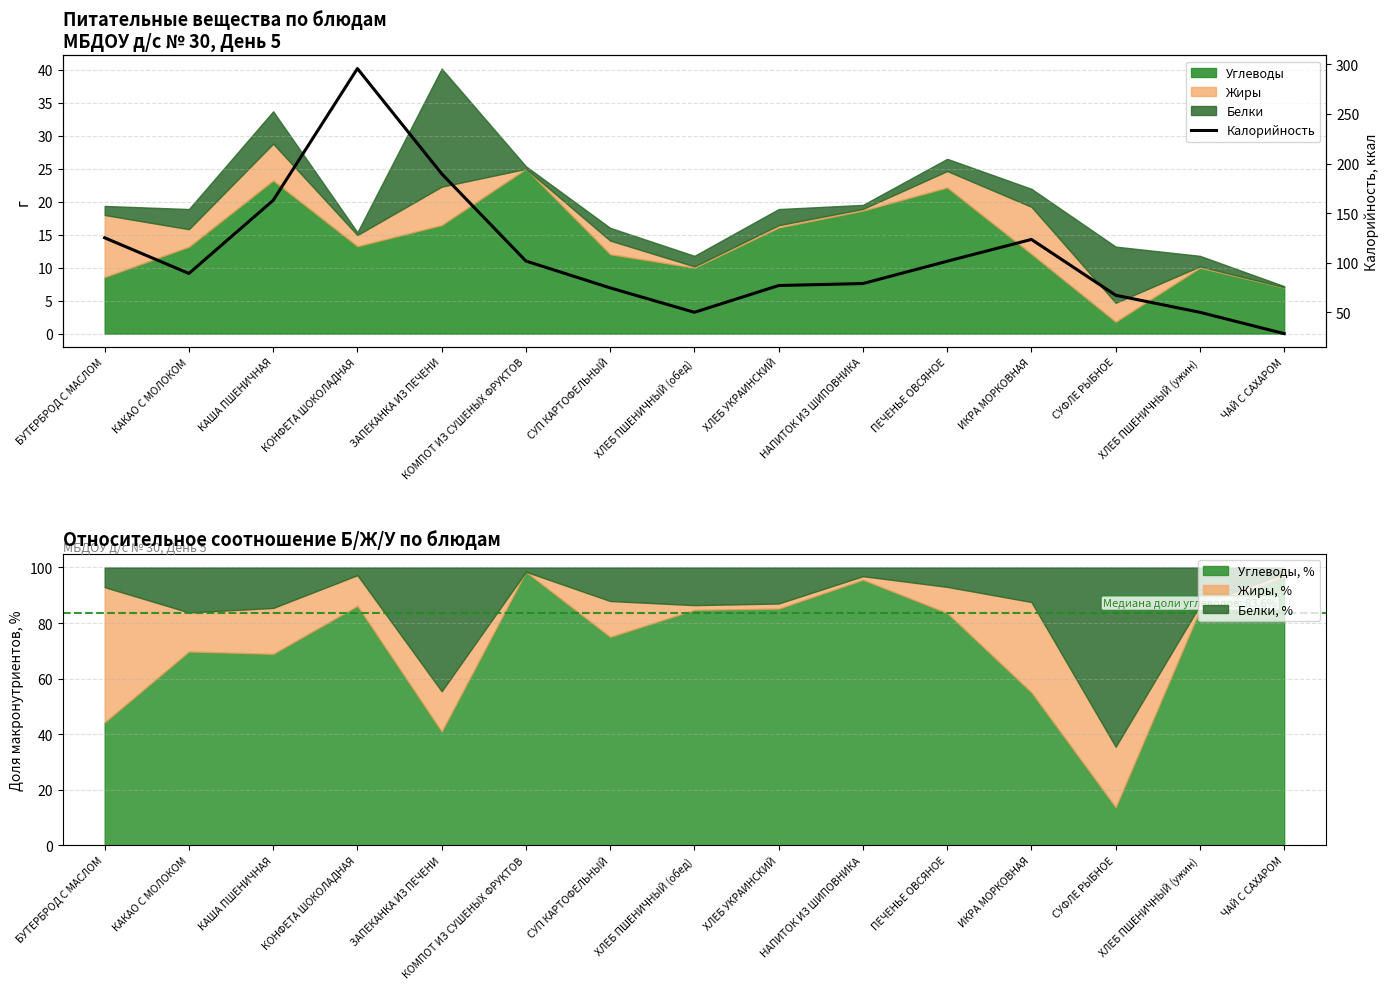

At which category does the chart reach its peak across all series?

КОНФЕТА ШОКОЛАДНАЯ